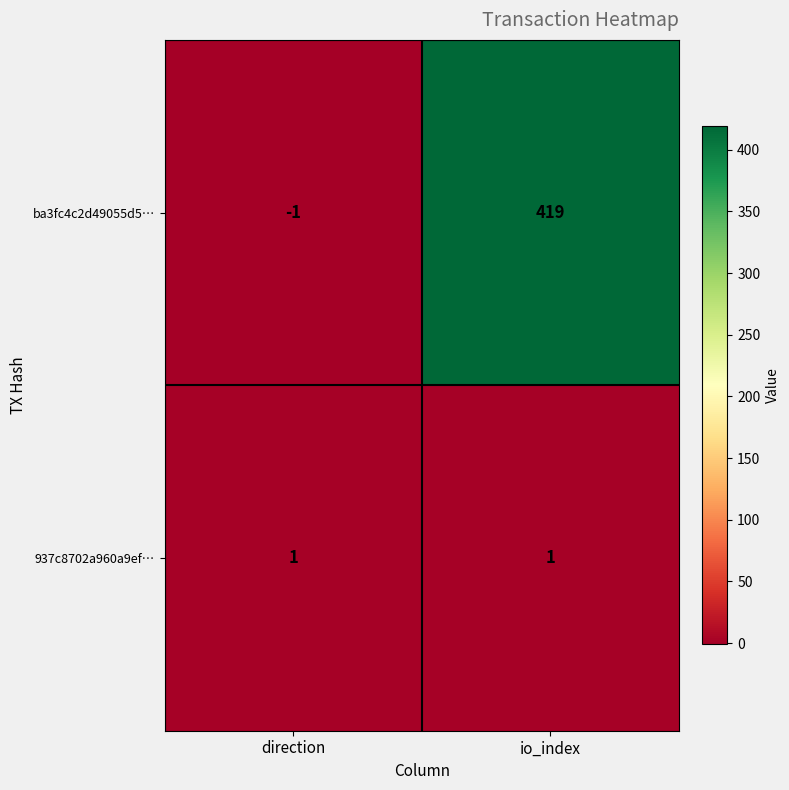

Reading right to left, transcribe all the data shown in this chart.

ba3fc4c2d49055d5…: io_index=419	direction=-1
937c8702a960a9ef…: io_index=1	direction=1